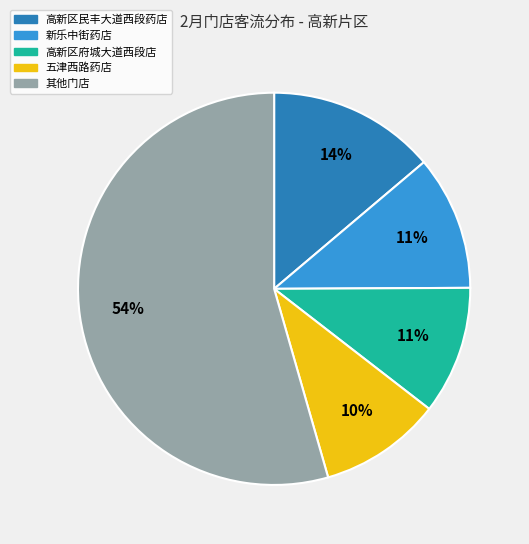

To the nearest percent, what is the difference between the largest and smallest slice percentages?

44%